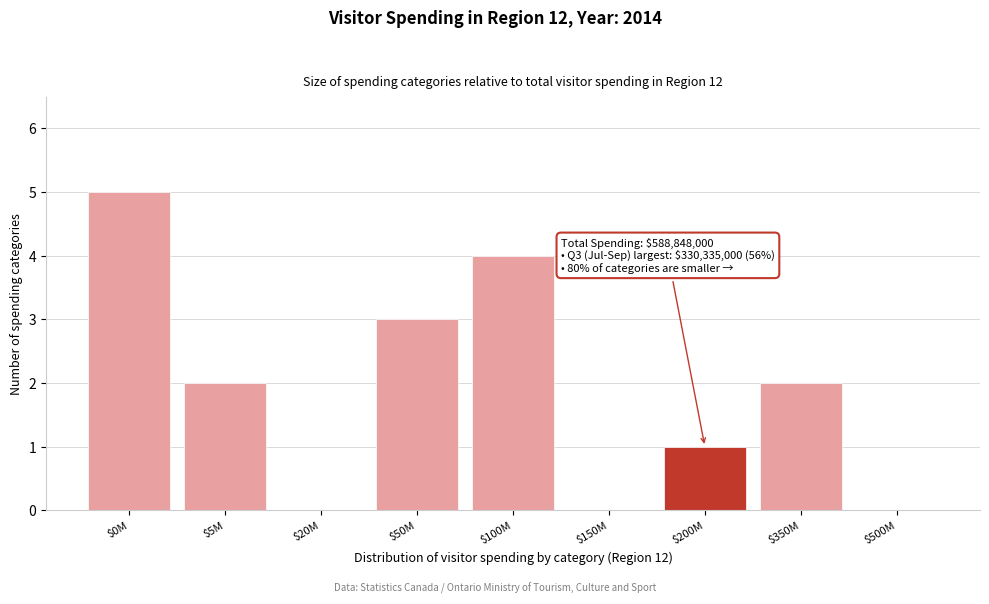

Which category has the highest value across all series?

$0M